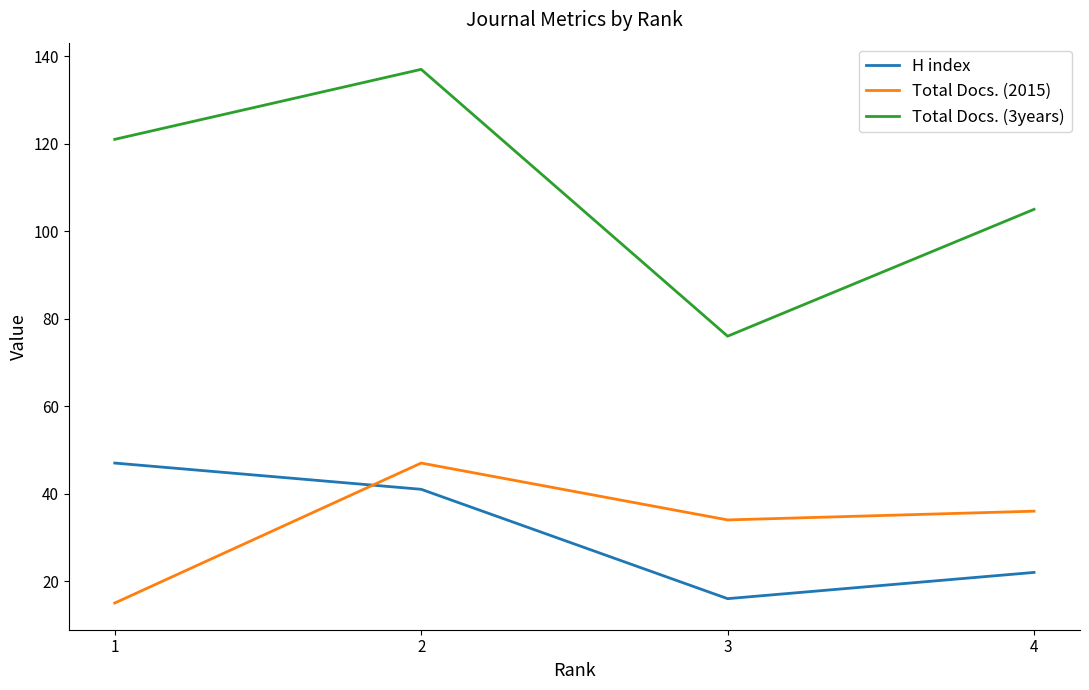

Count the number of categories in the chart.

4